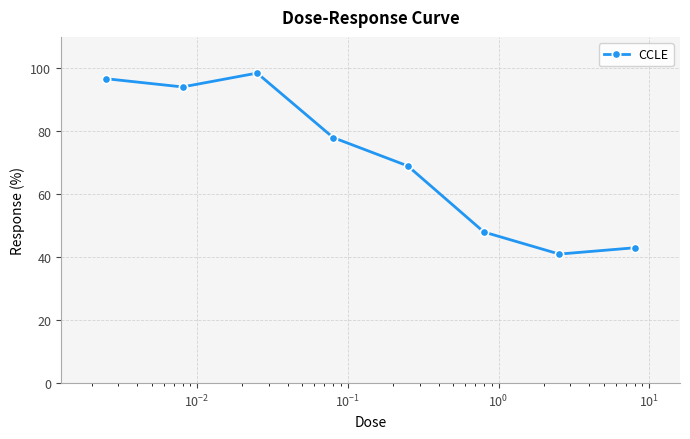

What is the minimum value shown in the chart?

41.0